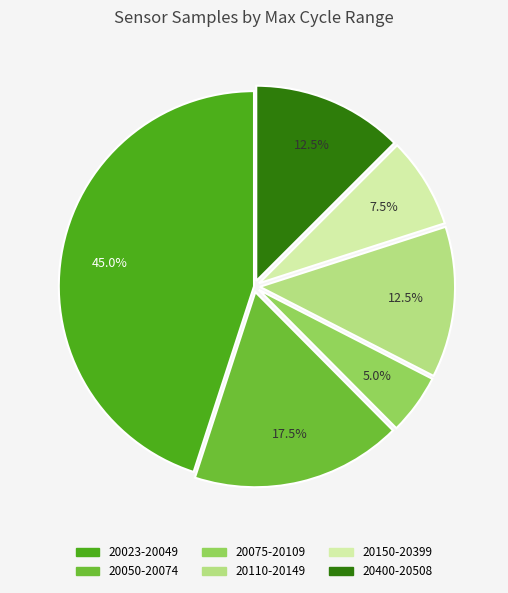

Is there a majority slice in this chart?

No